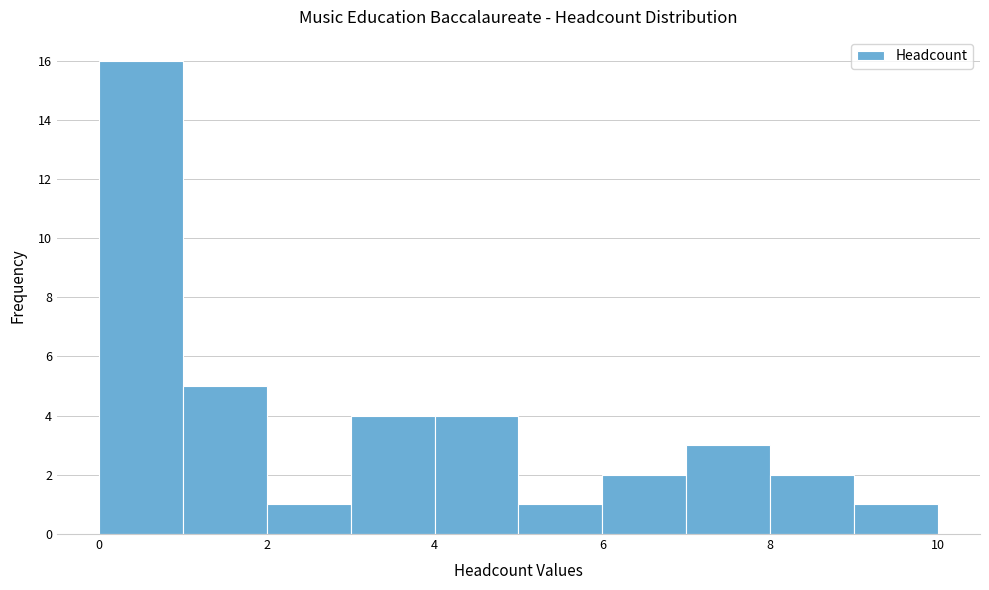

Reading left to right, transcribe this chart: for each bar, give the range it covers on the x-axis and its height. The values are not printed on the chart, so give them approximately, as read against the axis.

0 to 1: 16
1 to 2: 5
2 to 3: 1
3 to 4: 4
4 to 5: 4
5 to 6: 1
6 to 7: 2
7 to 8: 3
8 to 9: 2
9 to 10: 1